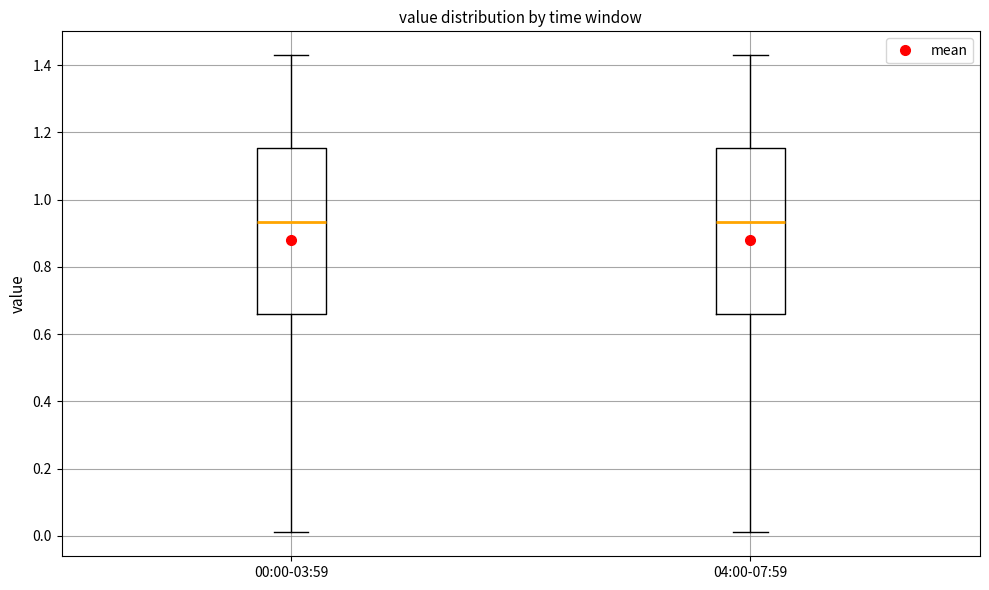

Reading left to right, read every box against the y-axis: the position of its median line, the range the box covers, and the ends of its whiskers. The values are not printed on the chart, so give them approximately, as read against the axis.

00:00-03:59: median 0.94, box 0.66 to 1.16, whiskers 0.02 to 1.44
04:00-07:59: median 0.94, box 0.66 to 1.16, whiskers 0.02 to 1.44